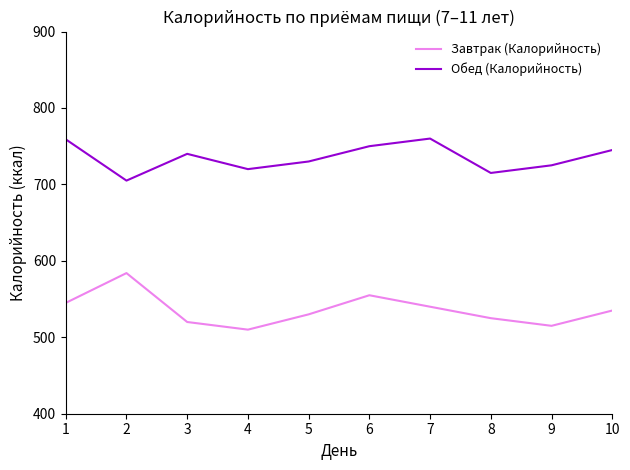

What is the total value across all series at 2?

1289